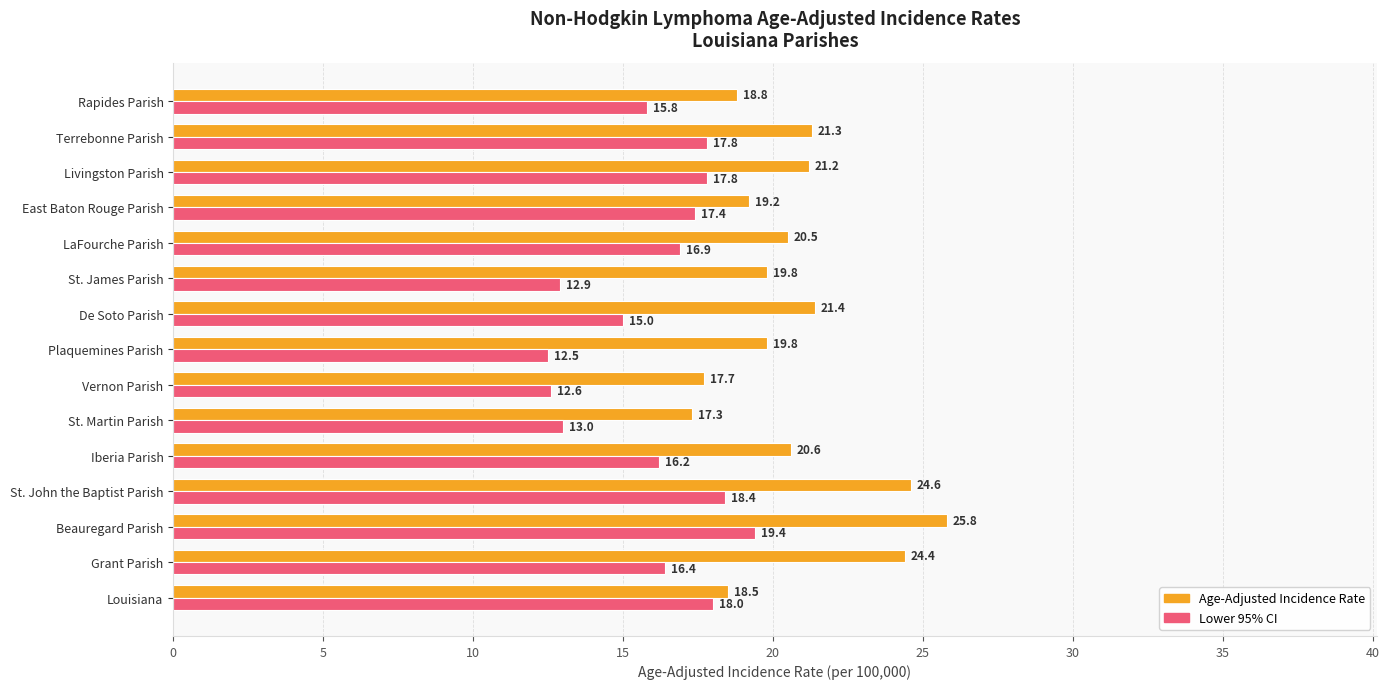

What is the average value of the Age-Adjusted Incidence Rate series?

20.7